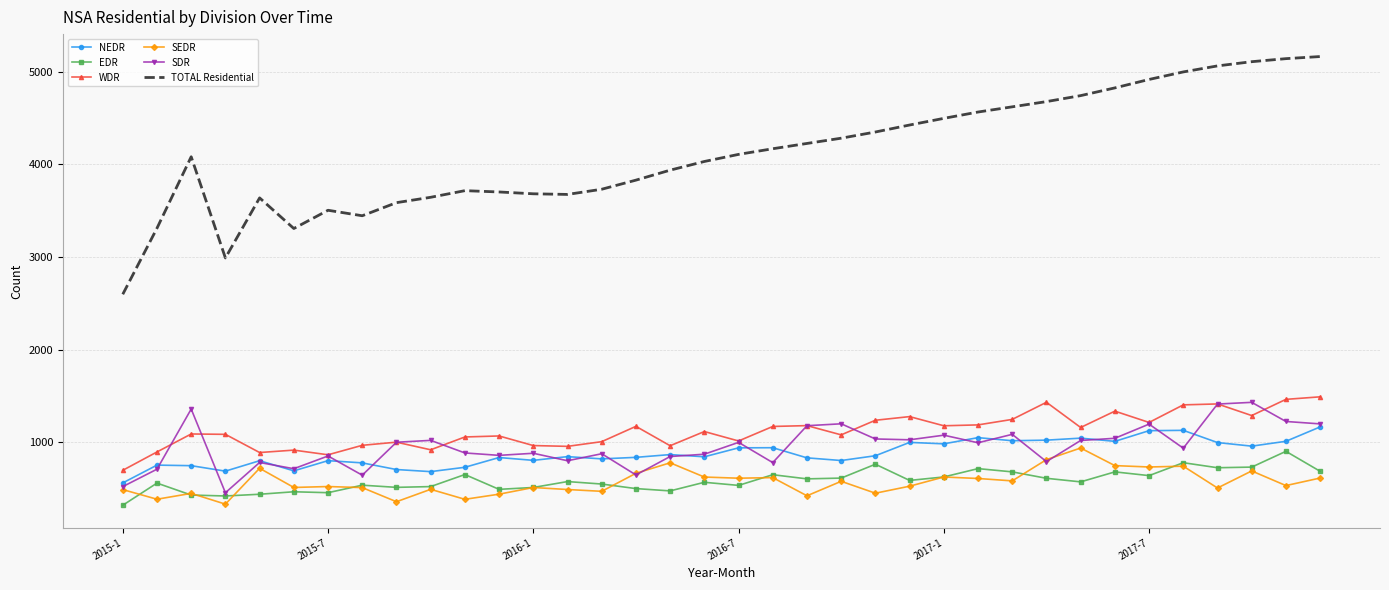

True or false: WDR and EDR intersect in this chart.

False